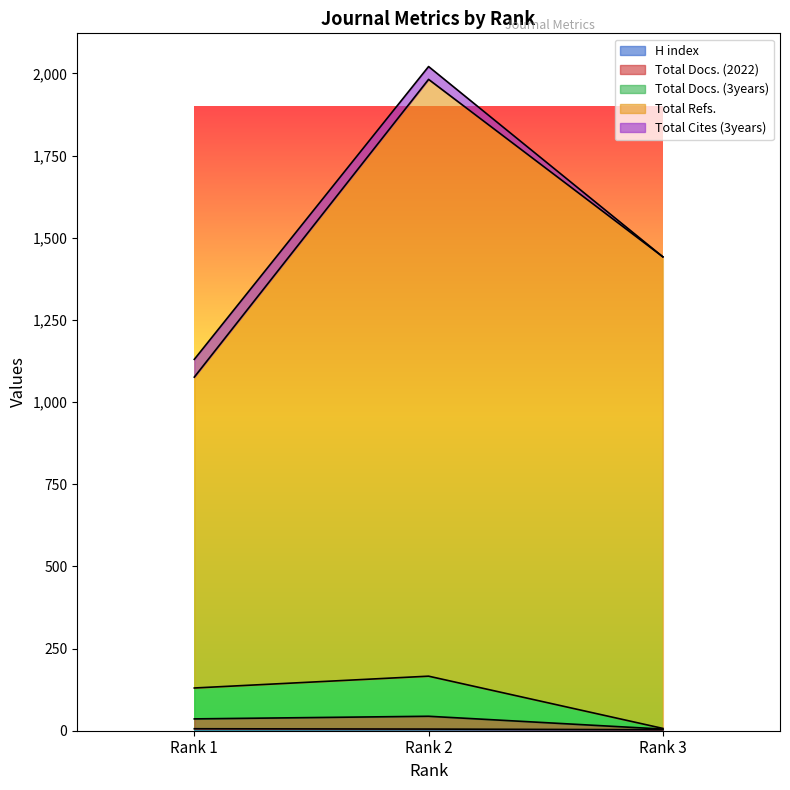

What is the spread (max minus min) of values at Rank 3?

1439